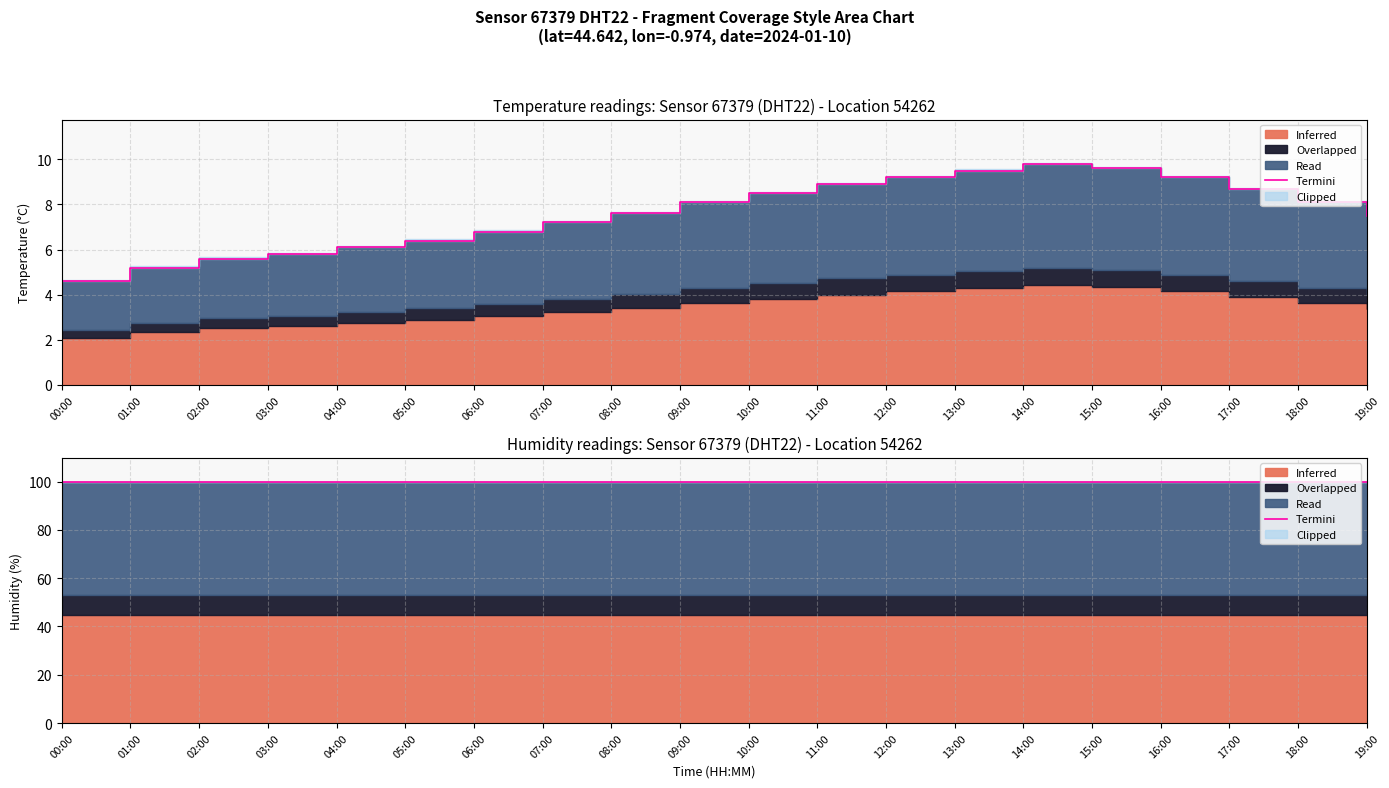

How many data points are above 8?

10